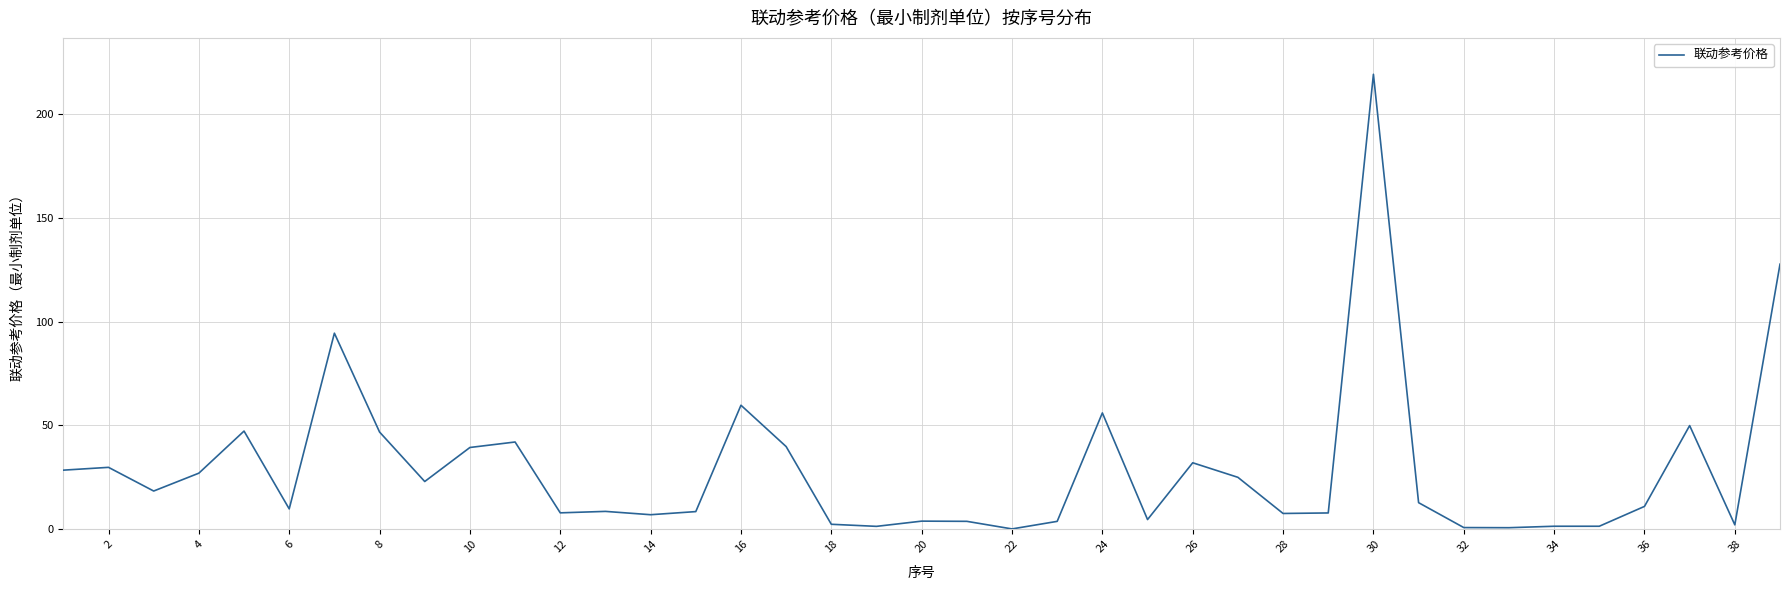

What is the difference between the maximum and minimum values?

218.8